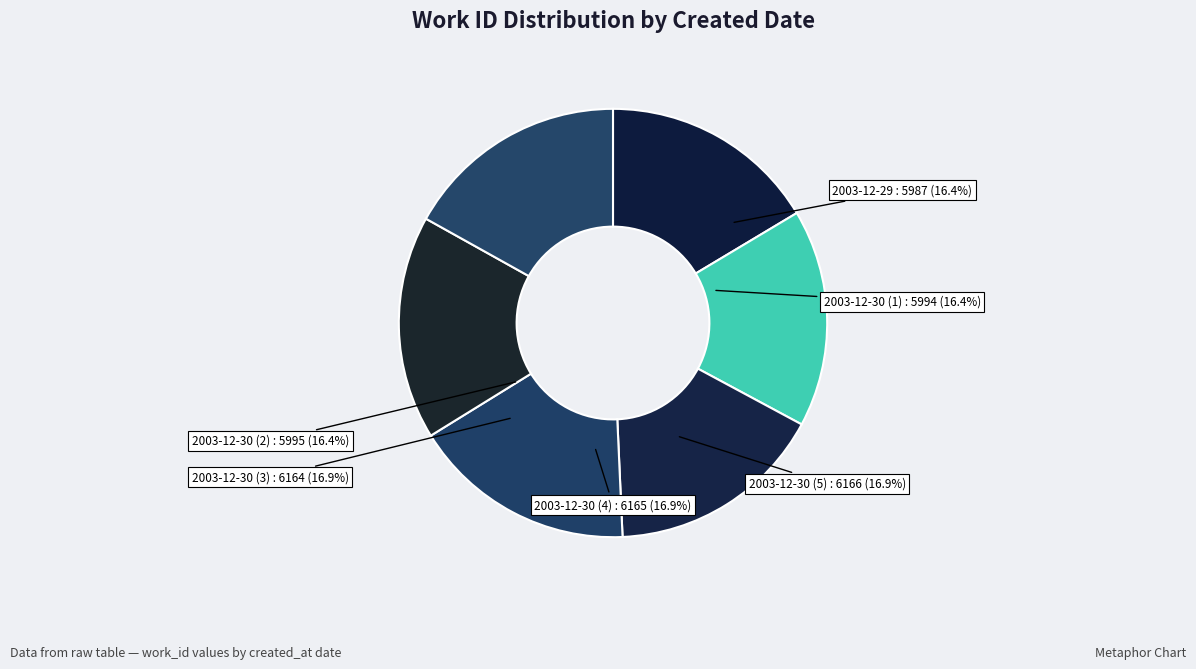

What is the largest slice in the pie chart?

2003-12-30 (5)